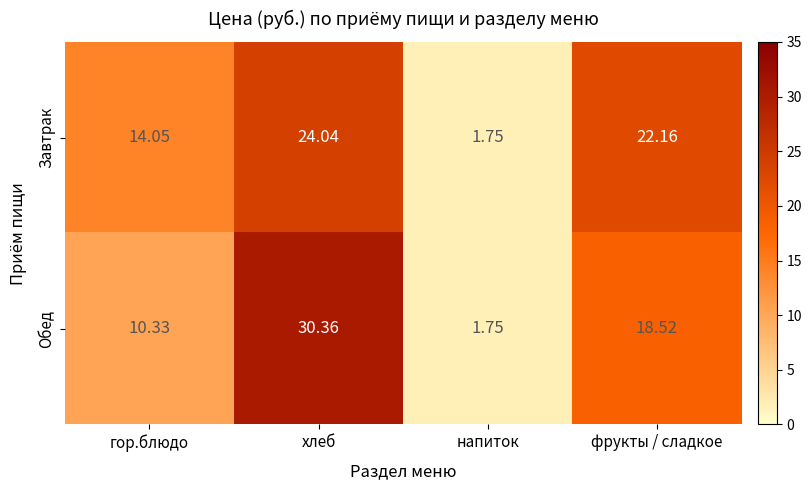

Rank the series at гор.блюдо from highest to lowest value.

Завтрак, Обед